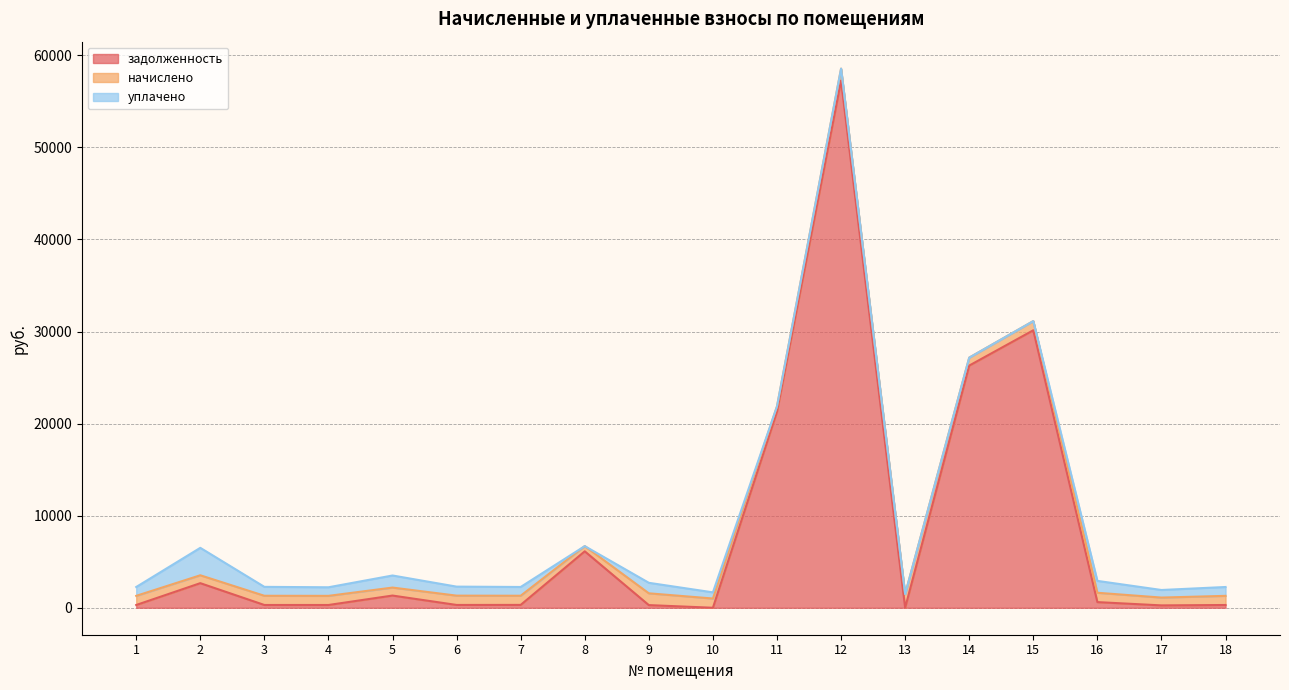

How many values in the уплачено series exceed 952?

9